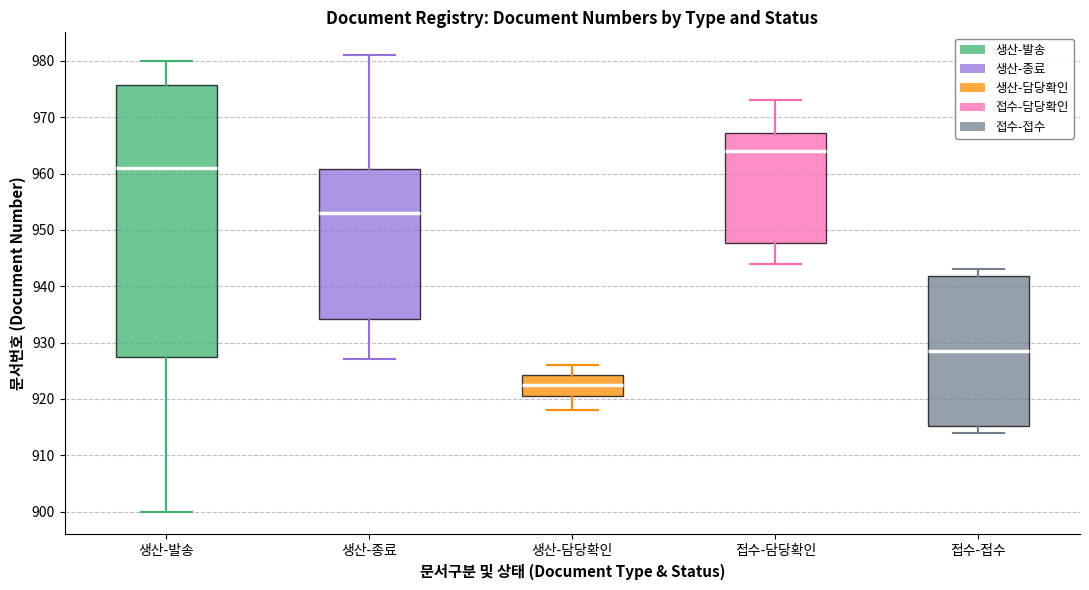

Comparing the boxes themselves (not the whiskers), which one is the tallest?

생산-발송